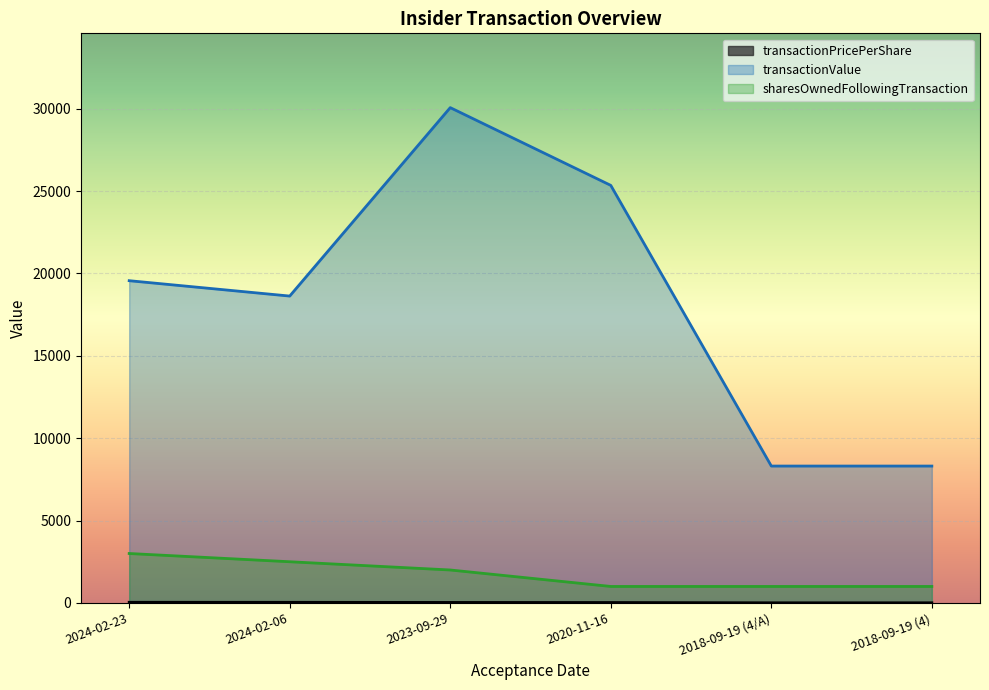

Reading left to right, list all the values displayed in this chart.

transactionPricePerShare: 39.1	37.3	30.1	25.4	8.3	8.3
transactionValue: 19563.0	18630.0	30070.0	25350.0	8310.0	8310.0
sharesOwnedFollowingTransaction: 3000.0	2500.0	2000.0	1000.0	1000.0	1000.0